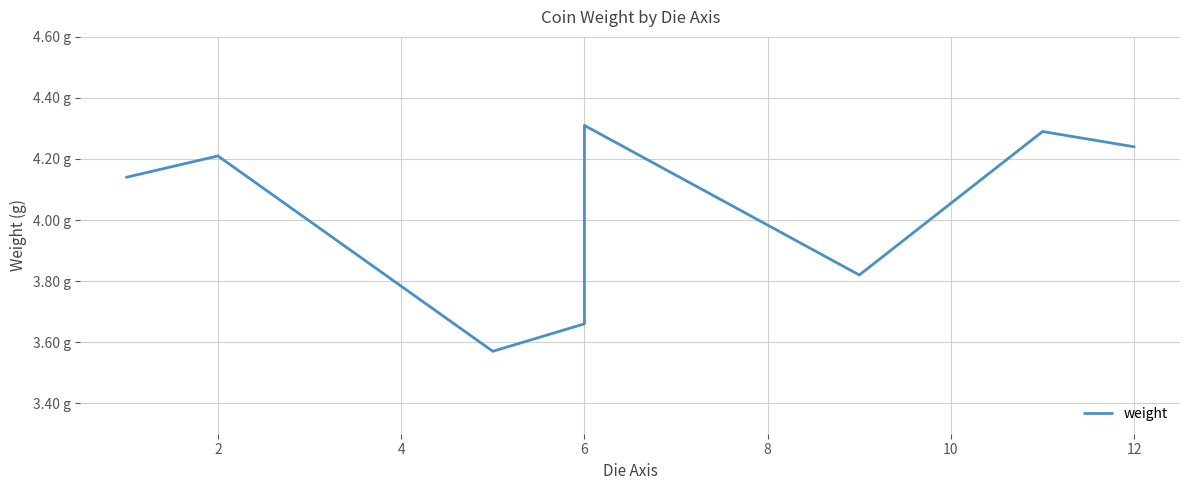

How many values exceed 4?

6